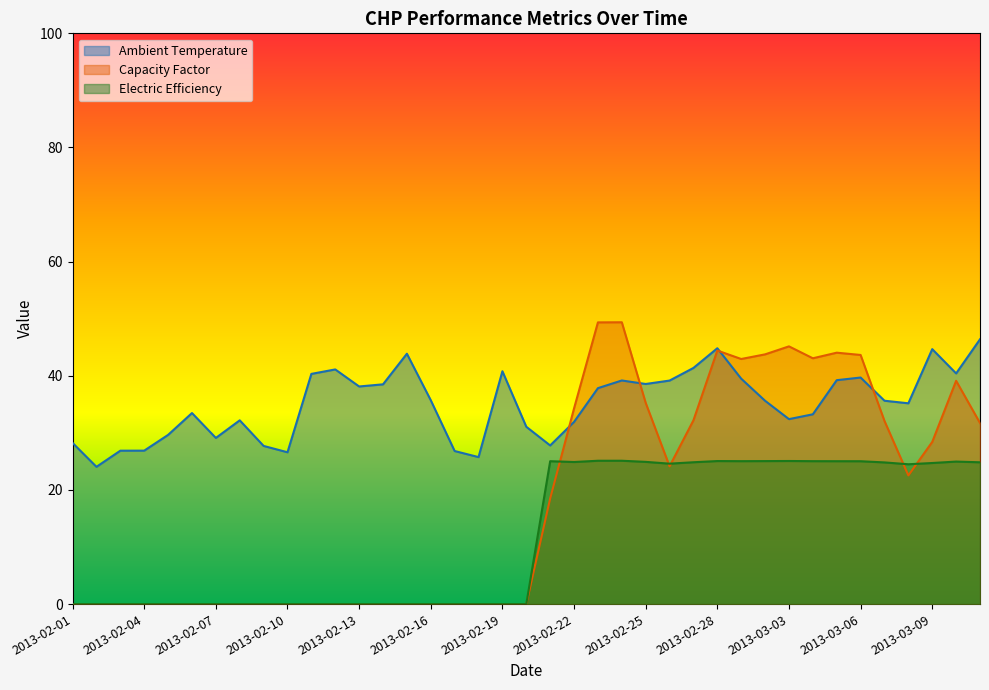

True or false: Ambient Temperature and Capacity Factor intersect in this chart.

True